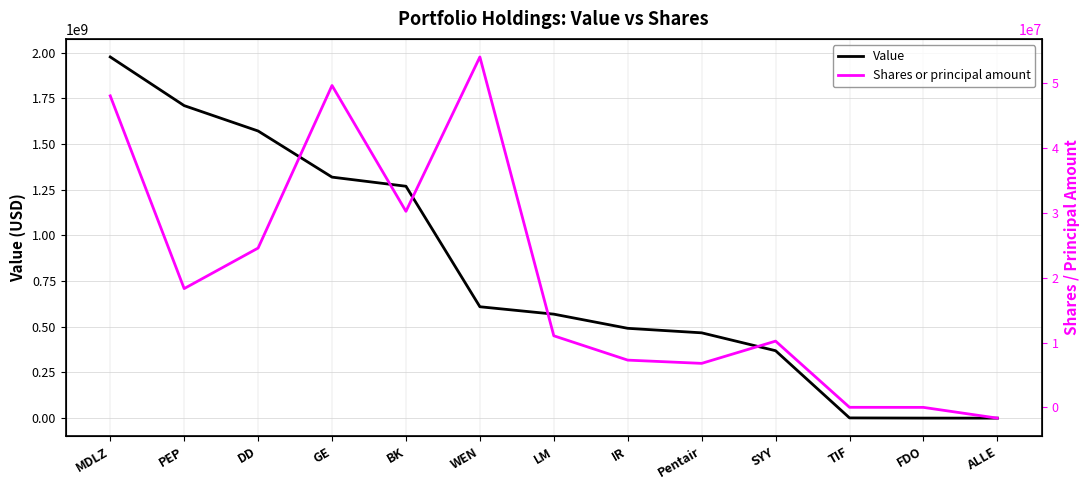

What is the difference between the second highest and second lowest values in the Shares or principal amount series?

49618711